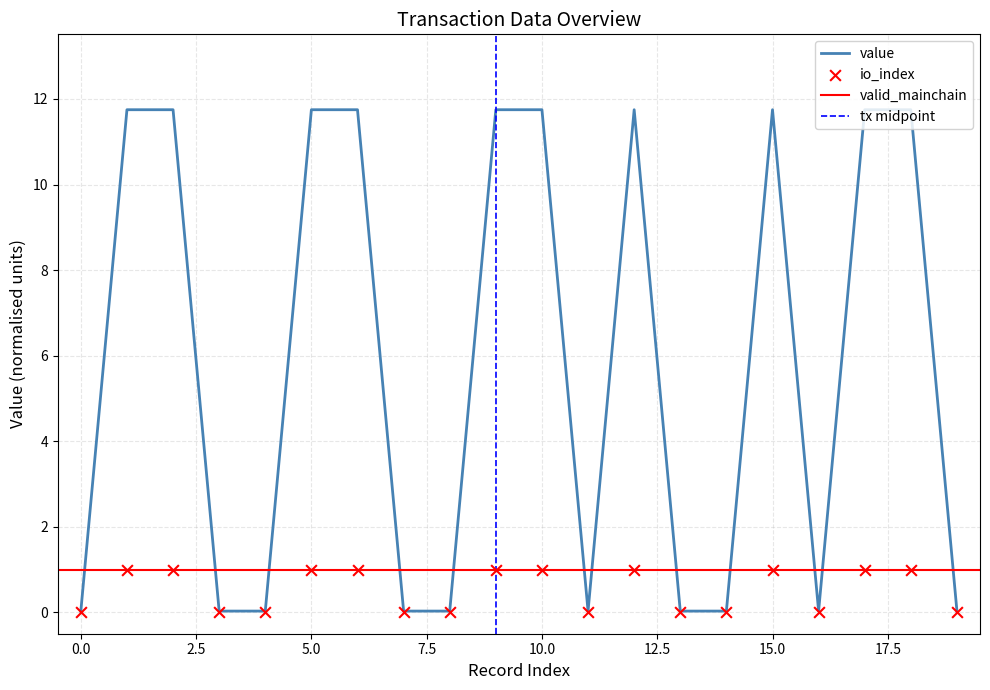

At which category is the sum across all series the highest?

1